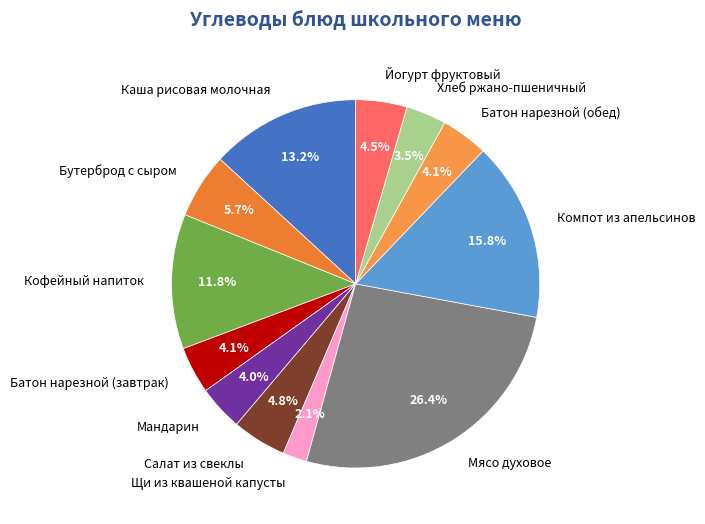

Which has a higher value, Щи из квашеной капусты or Бутерброд с сыром?

Бутерброд с сыром